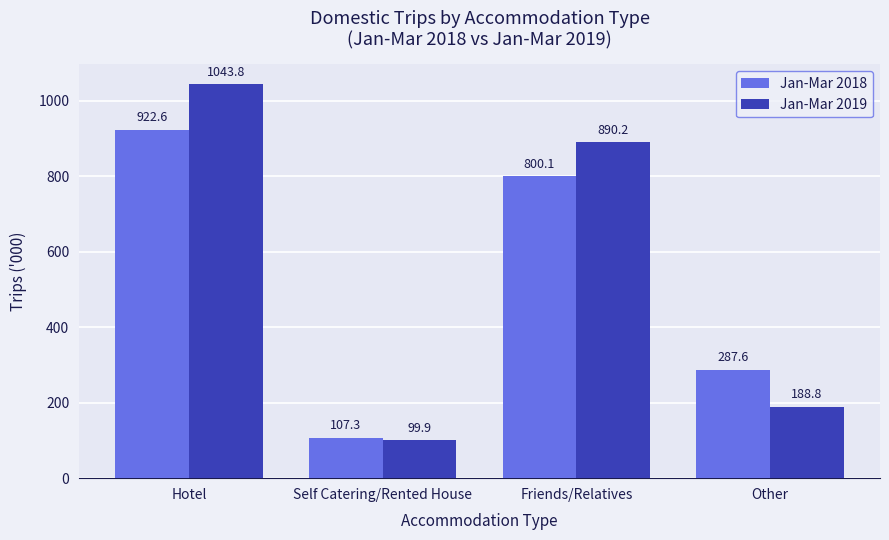

Count the number of categories in the chart.

4